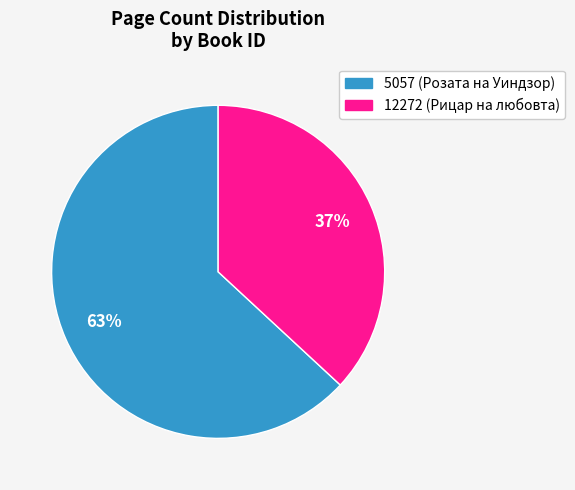

Which has a higher value, 5057 or 12272?

5057